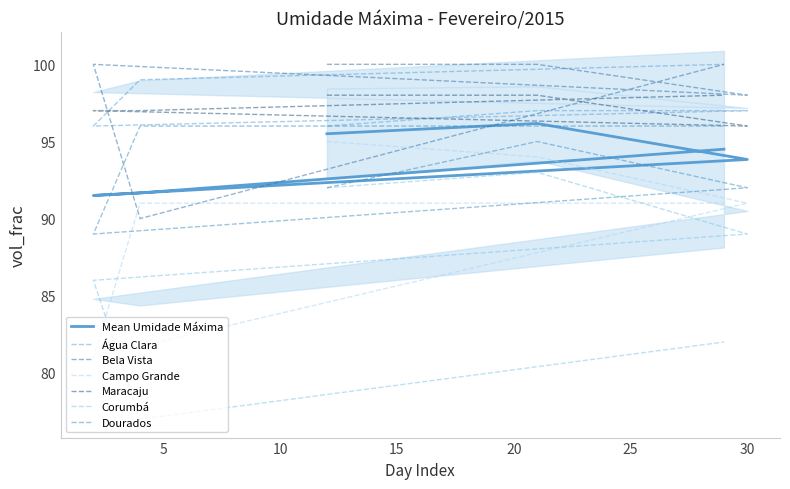

After their last crossing, which series has the higher values: Bela Vista or Campo Grande?

Bela Vista